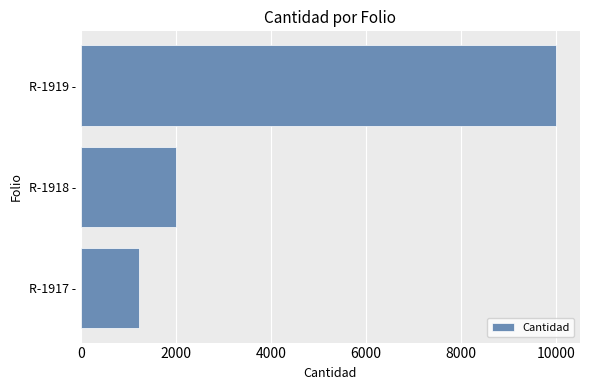

List the labels in order of value, smallest first.

R-1917 -, R-1918 -, R-1919 -